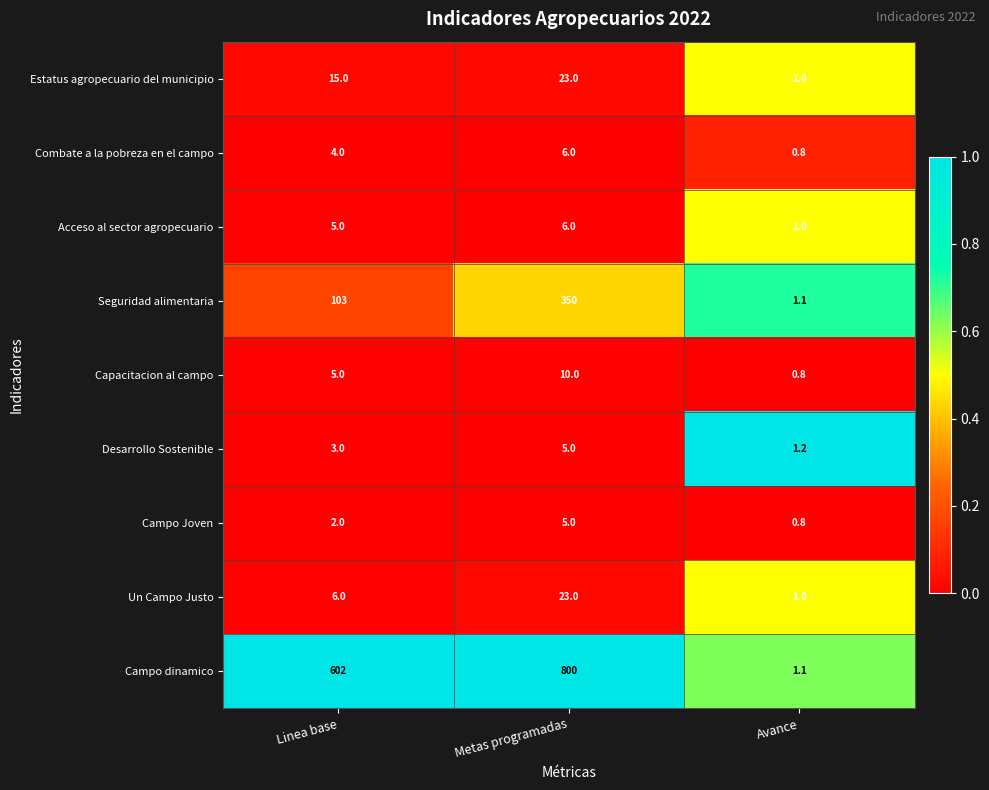

What is the average value of the Un Campo Justo series?

10.0